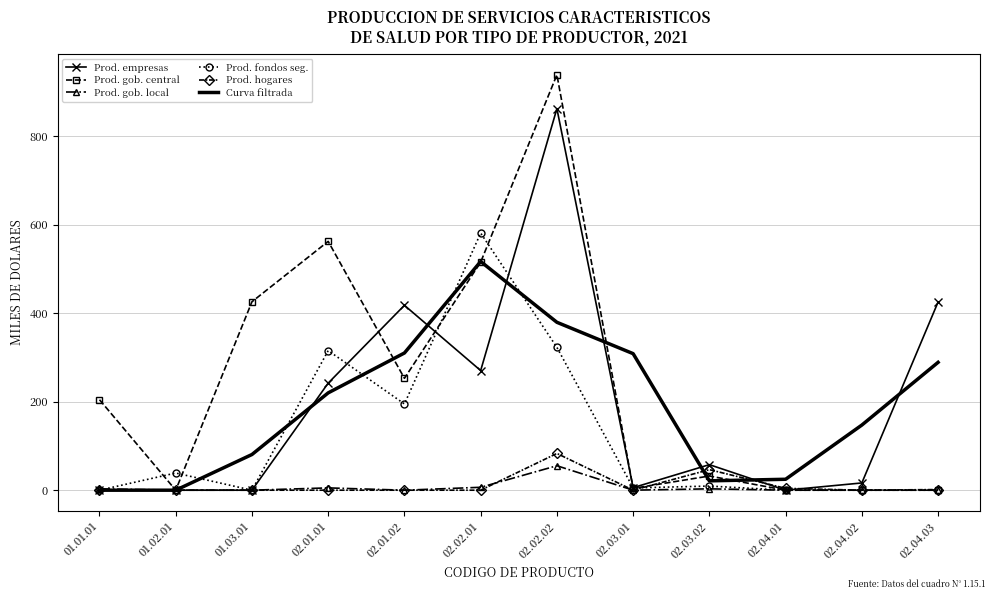

Which label corresponds to the largest value in the chart?

02.02.02